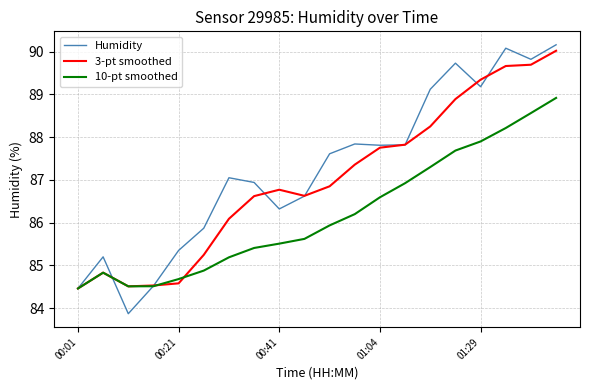

Which series has the widest spread of values?

Humidity